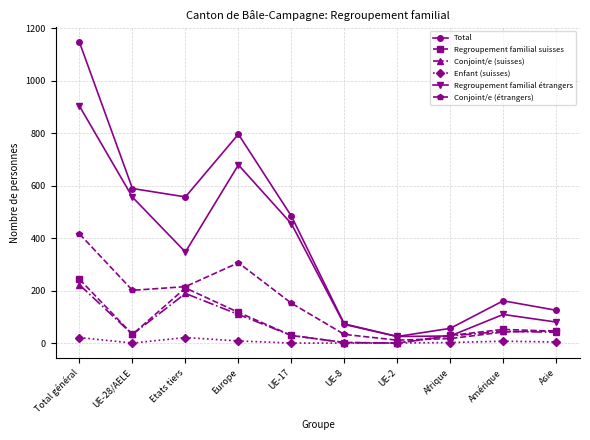

True or false: Enfant (suisses) has more than 0 interior local peaks.

True